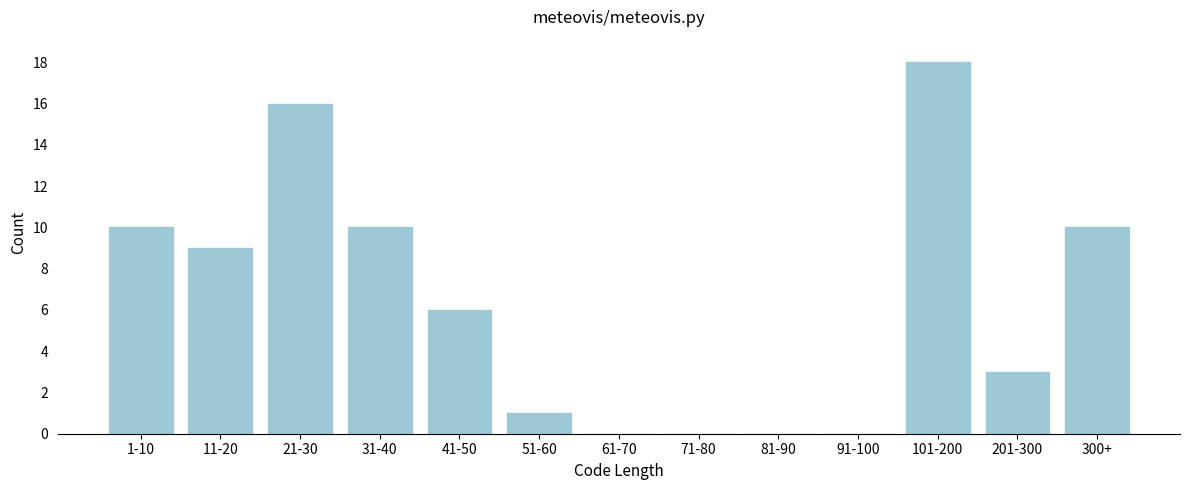

Reading left to right, extract all data points from this chart.

1-10=10	11-20=9	21-30=16	31-40=10	41-50=6	51-60=1	61-70=0	71-80=0	81-90=0	91-100=0	101-200=18	201-300=3	300+=10